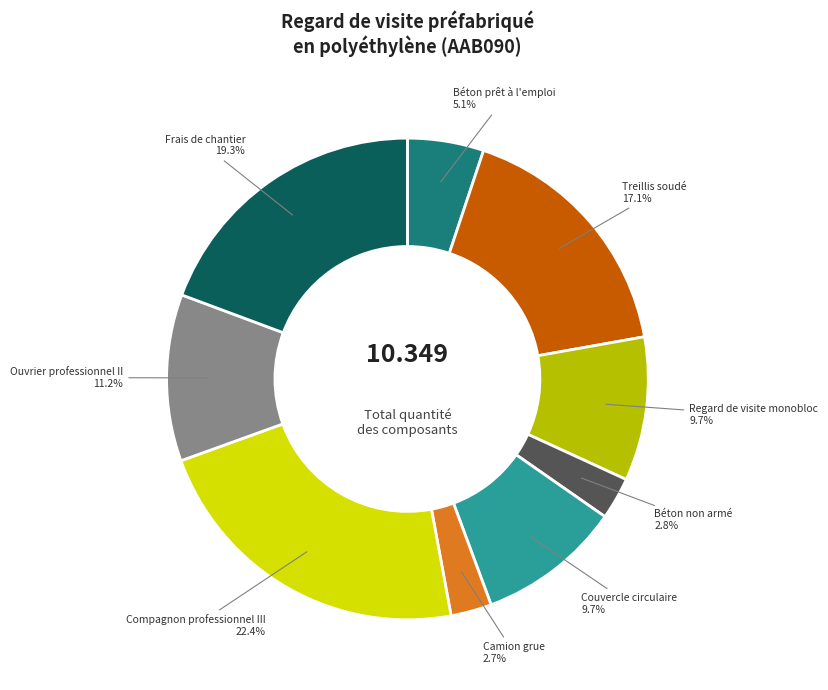

How many slices are in this pie chart?

9